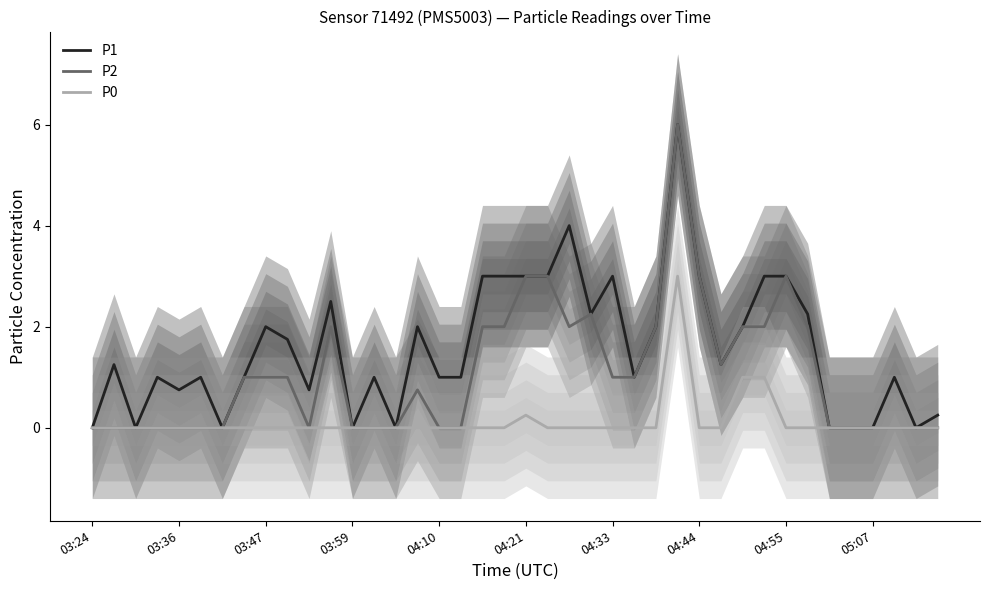

What is the highest value of the P1 series?

6.0